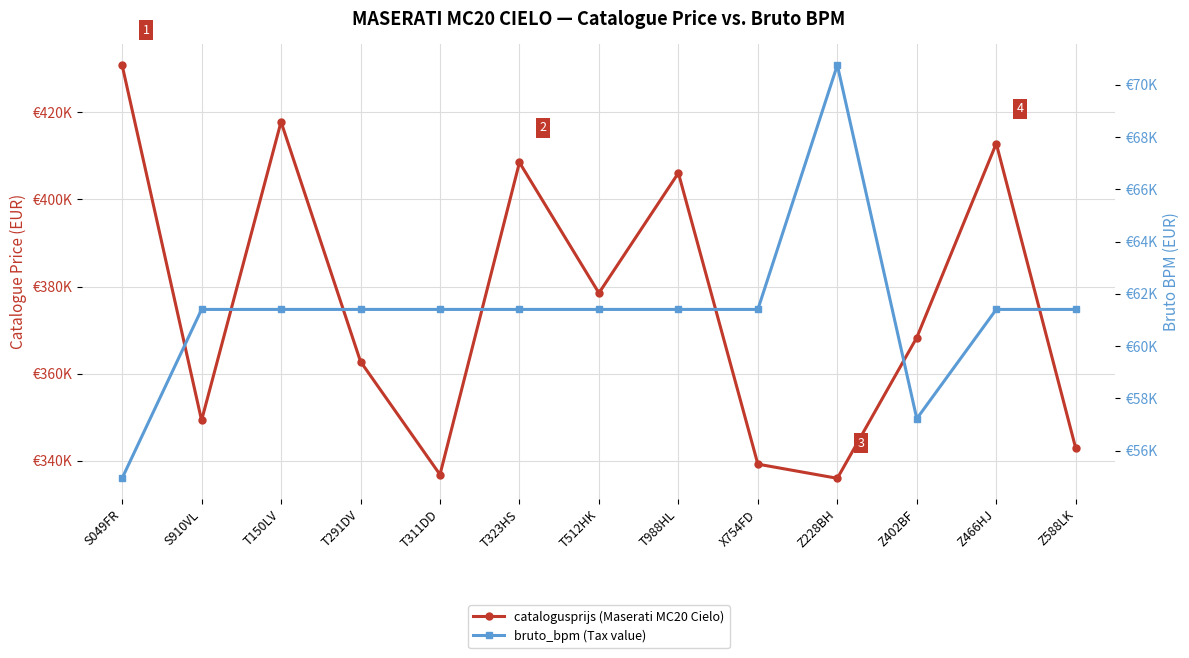

Rank the series by their maximum value, from lowest to highest.

bruto_bpm, catalogusprijs